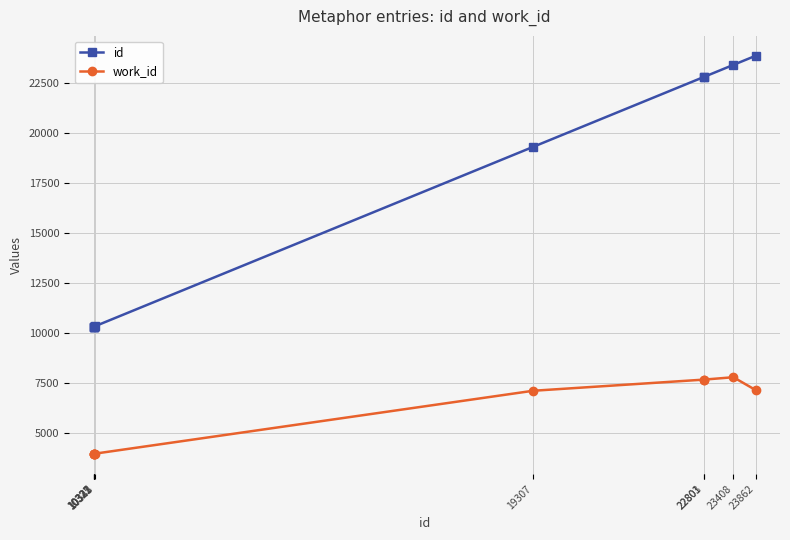

What is the lowest value of the work_id series?

3963